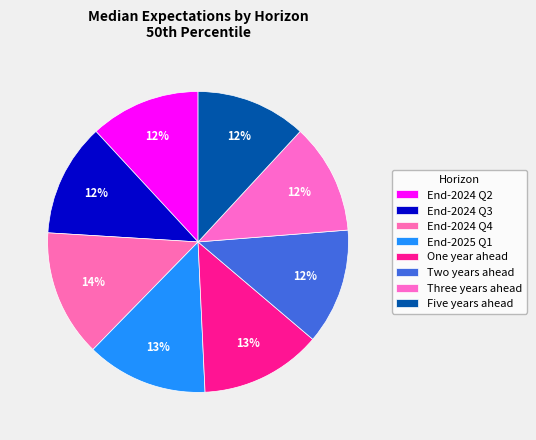

Is there a majority slice in this chart?

No